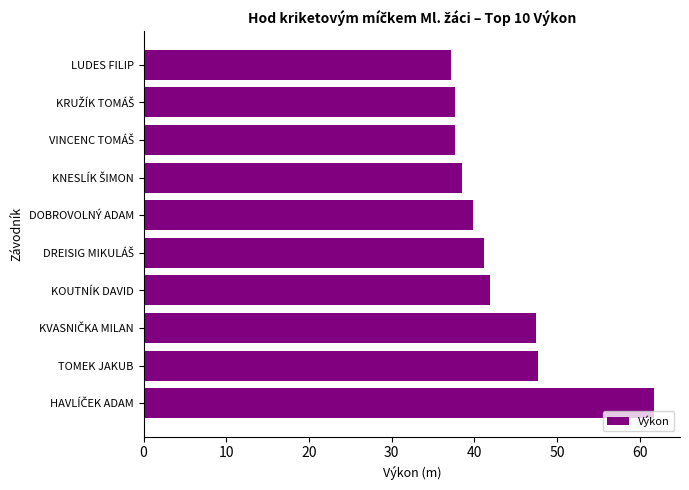

The chart shows a value of 17.4 at KOUTNÍK DAVID. True or false?

False